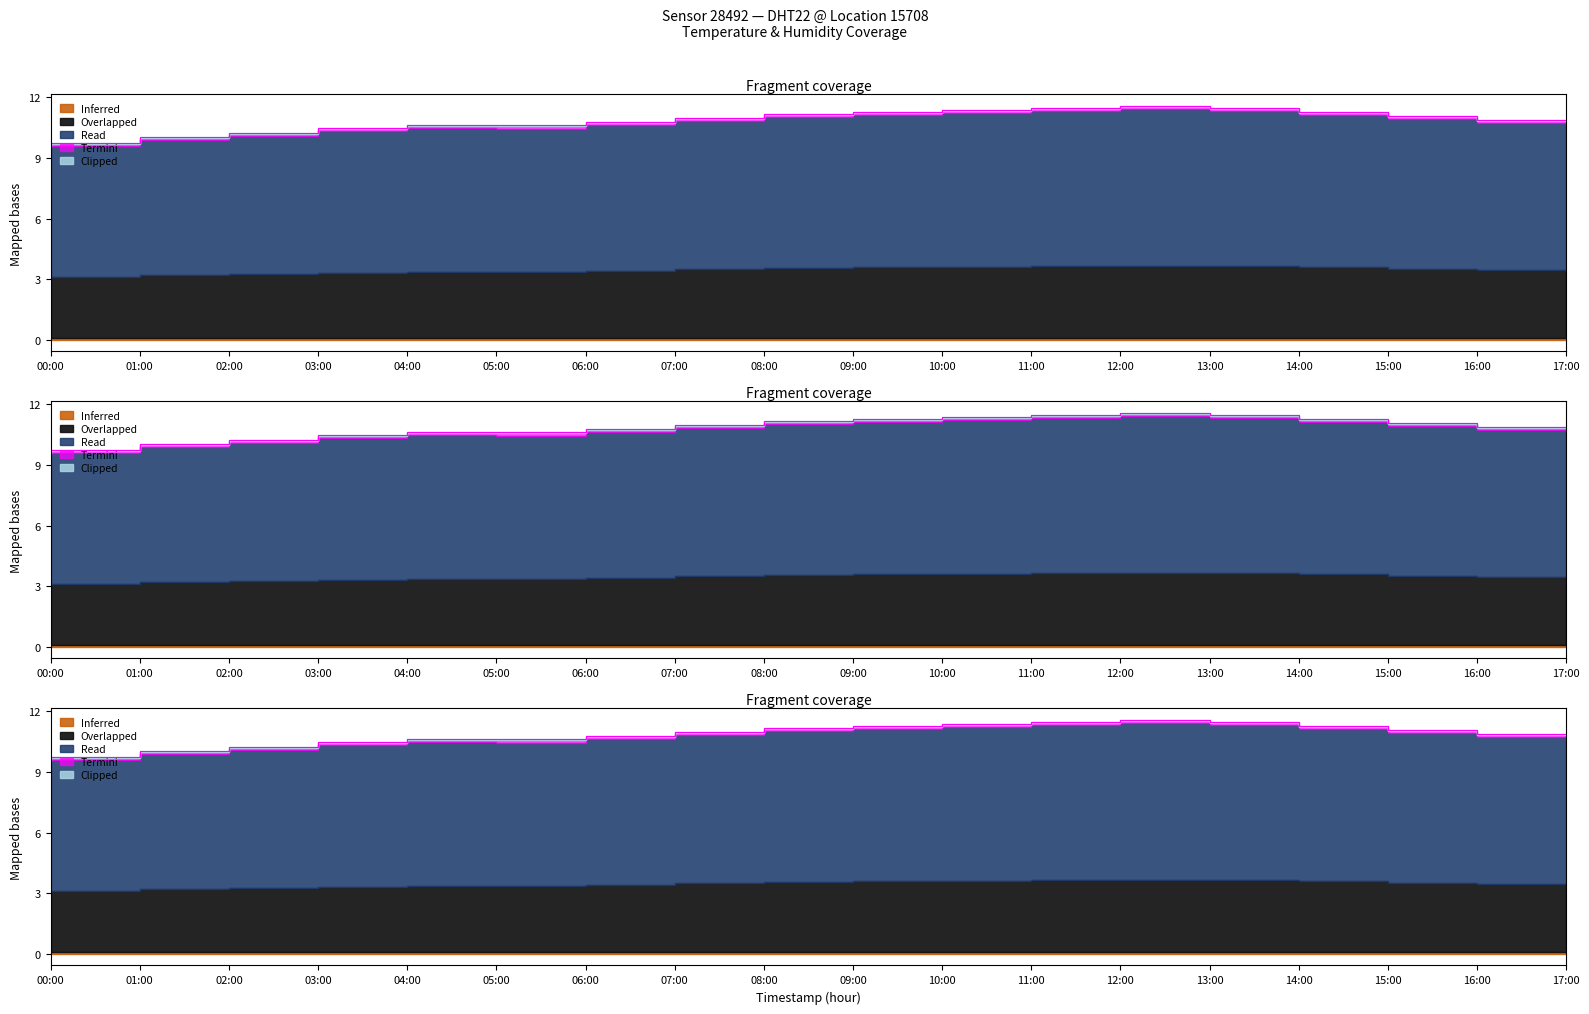

Reading left to right, list all the values displayed in this chart.

9.7	9.7	10.0	10.2	10.5	10.6	10.6	10.8	11.0	11.2	11.3	11.4	11.5	11.6	11.5	11.3	11.1	10.9